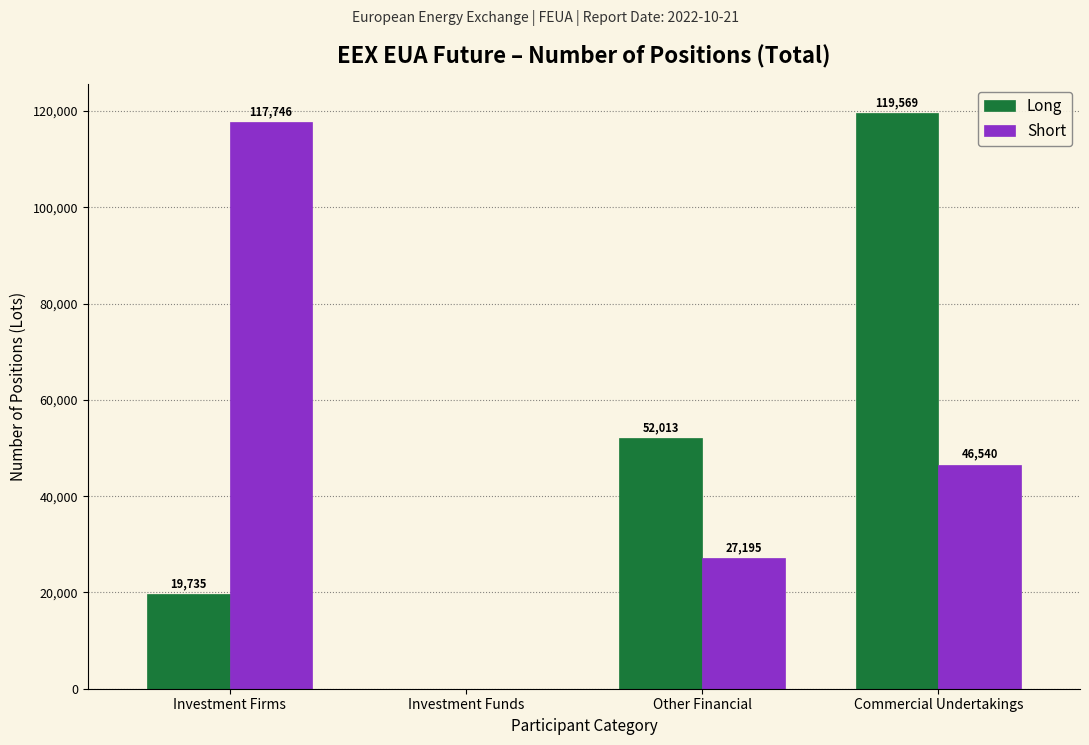

Count the Short values in the range 27195 to 117746.

3